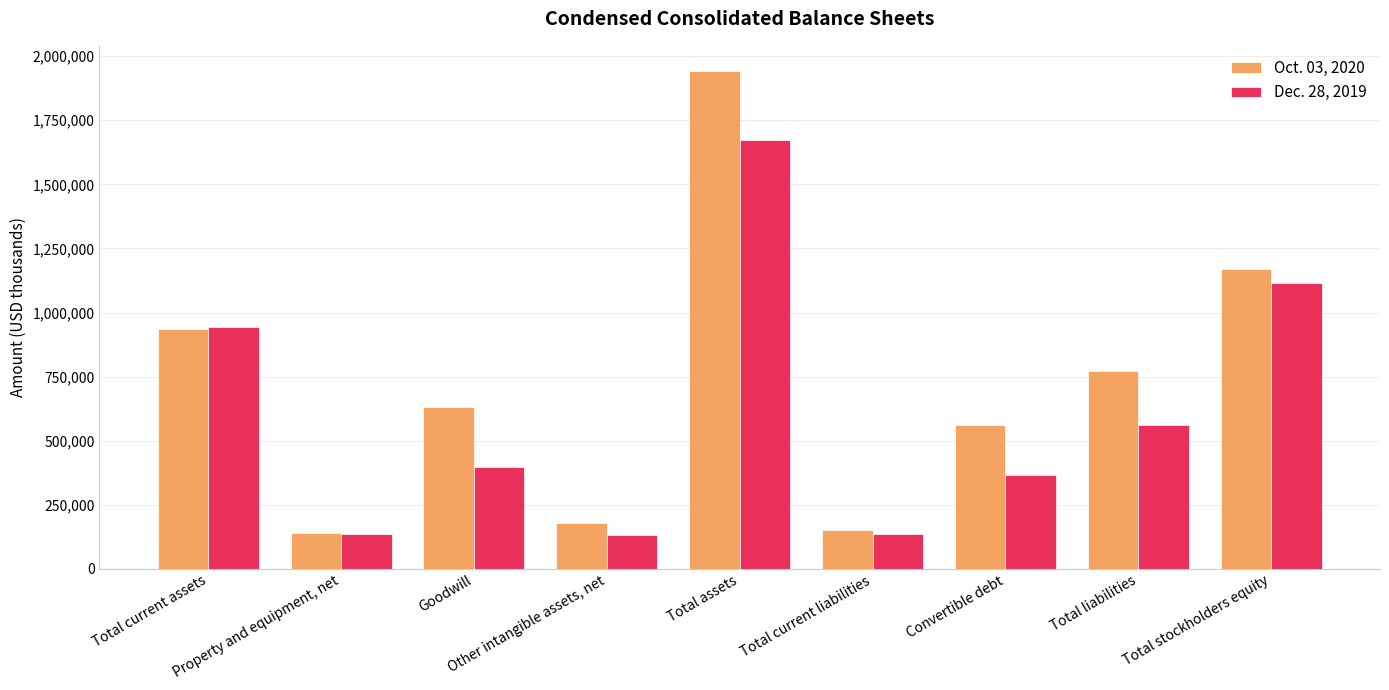

What is the spread (max minus min) of values at Total assets?

268222